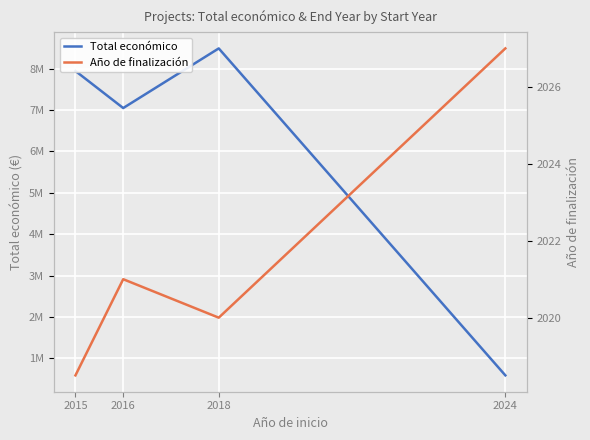

What is the sum of all Total económico values?

24063036.0